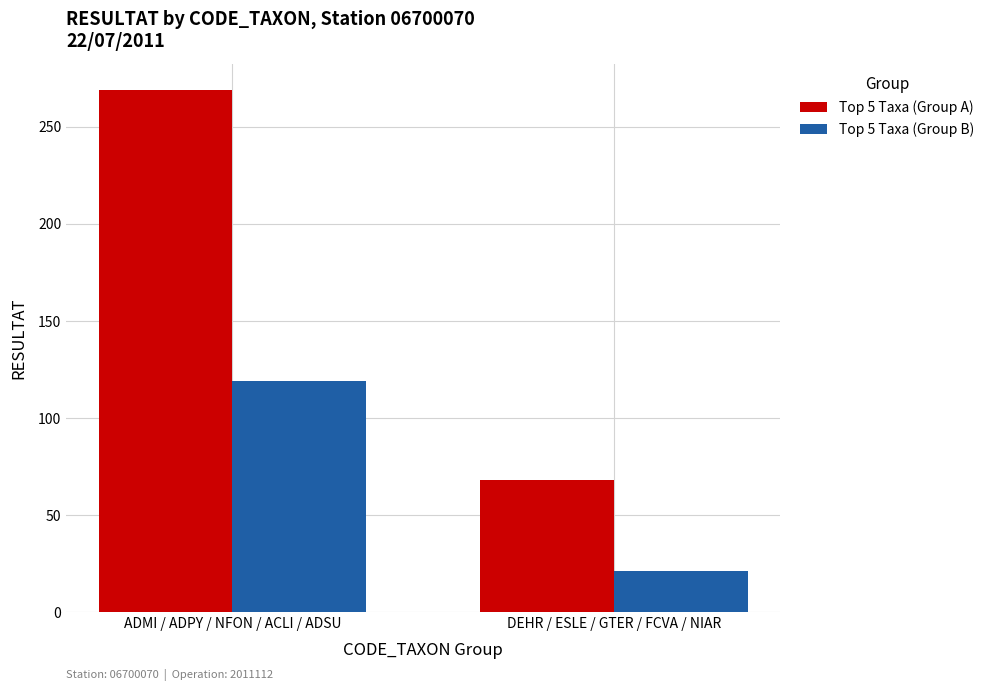

Is it true that Top 5 Taxa (Group A) equals 98 at DEHR / ESLE / GTER / FCVA / NIAR?

False